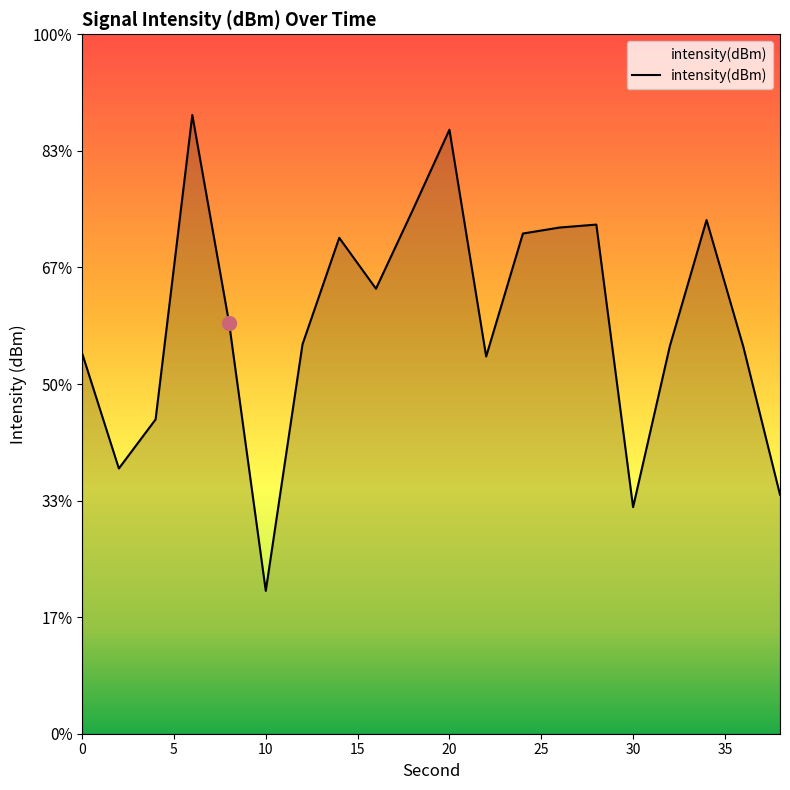

How many points are higher than both their immediate neighbors (excluding endpoints)?

5